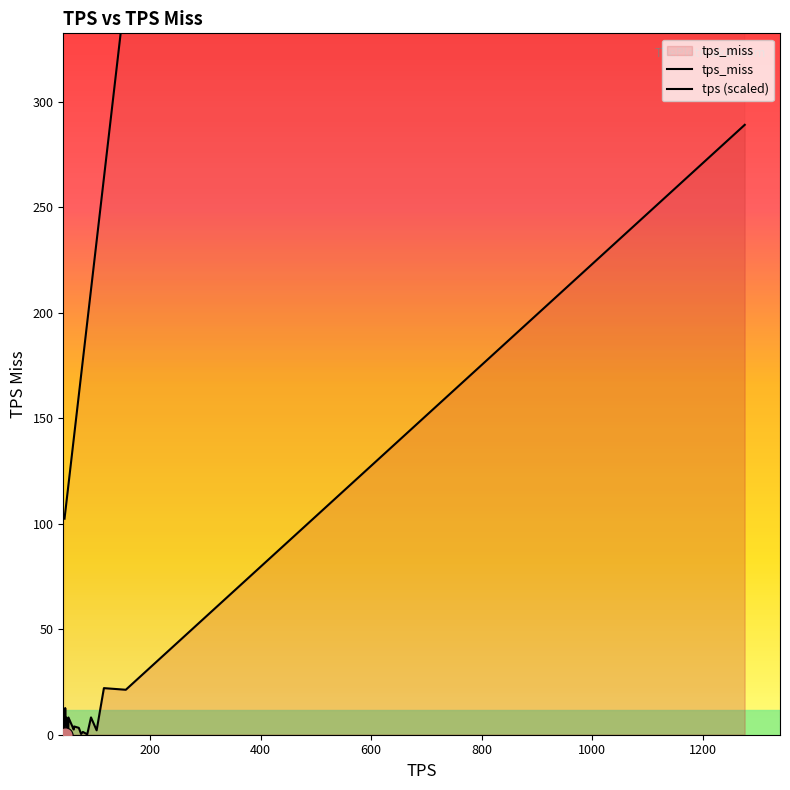

Is the value of tps_miss at 13 greater than the value of tps (scaled) at 17?

No